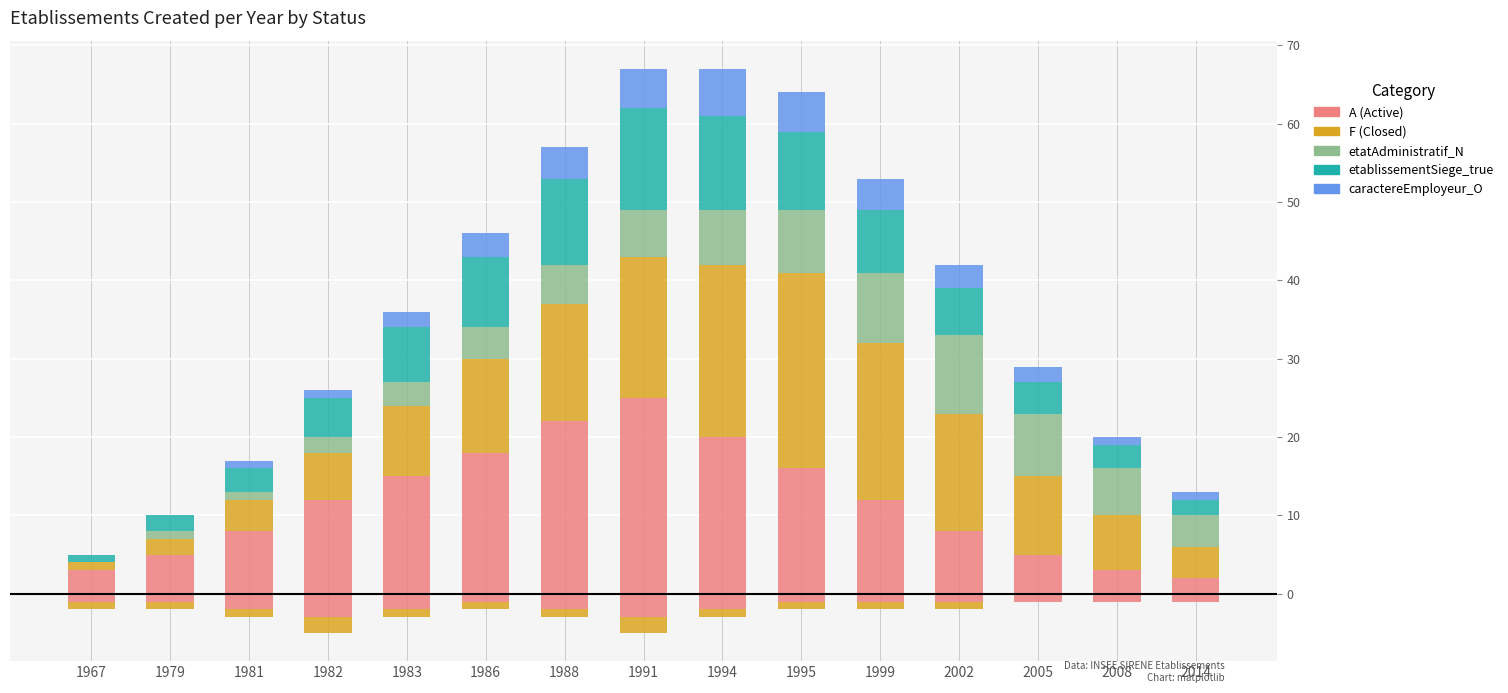

True or false: caractereEmployeur_O has a value of 3 at 1986.

True